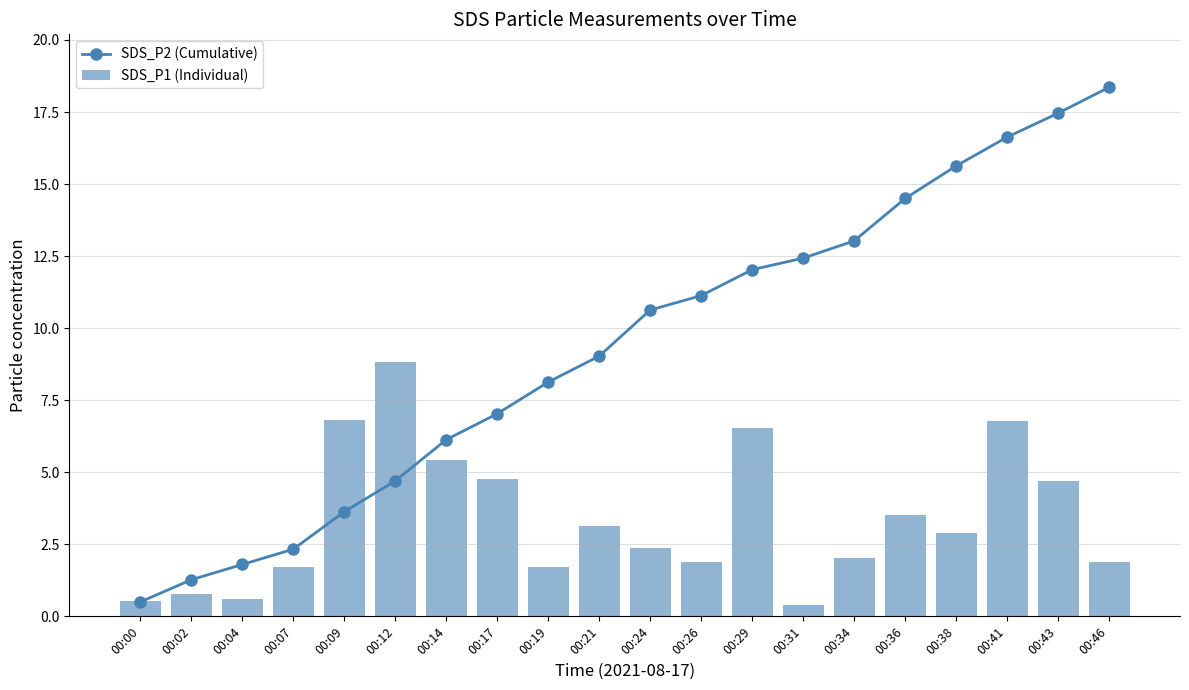

List the series in order of their peak value, highest first.

SDS_P2 (Cumulative), SDS_P1 (Individual)